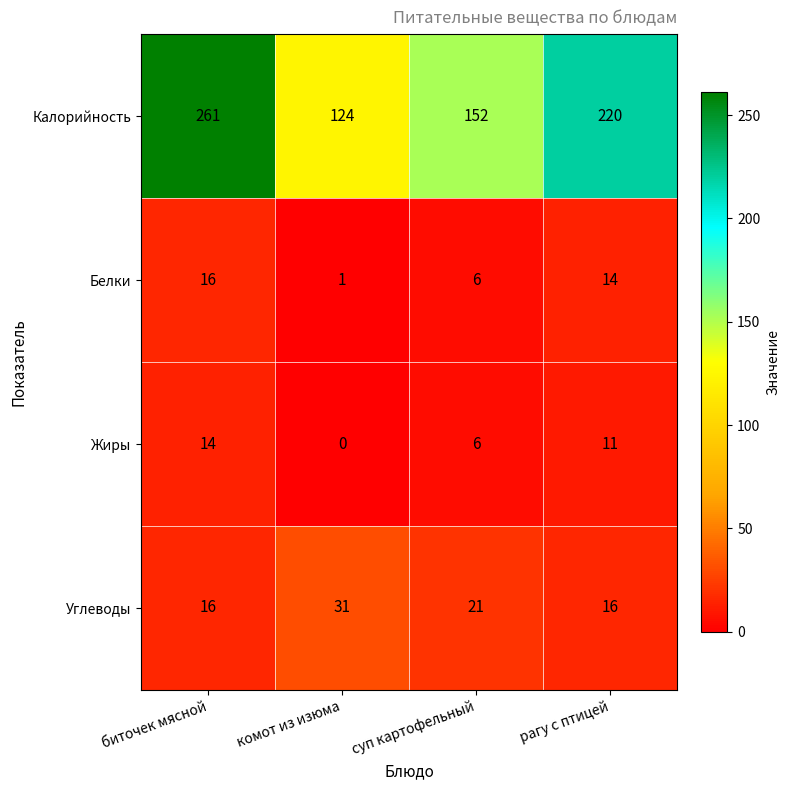

What is the difference between the highest and lowest values at биточек мясной?

247